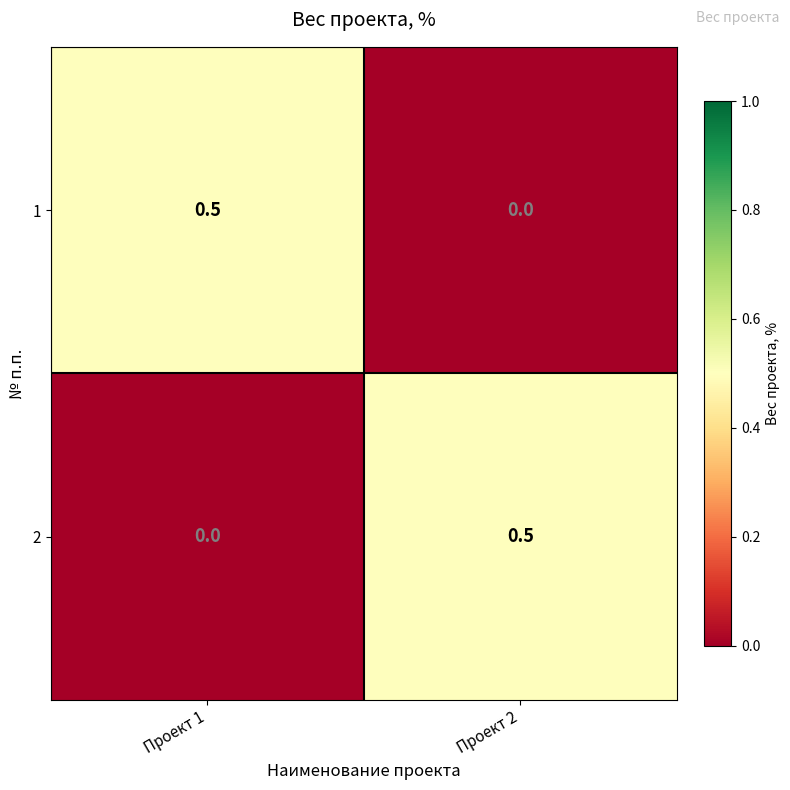

Reading right to left, what are all the values shown in this chart?

1: 0.0	0.5
2: 0.5	0.0